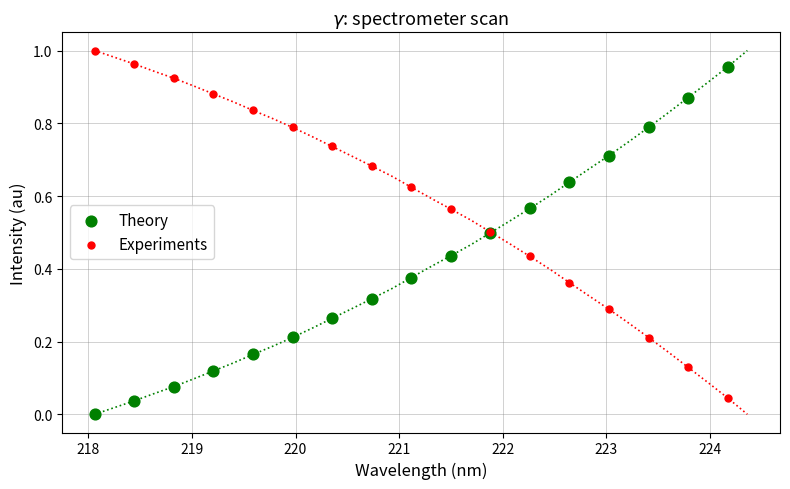

Which series contains the lowest Y value?

Theory